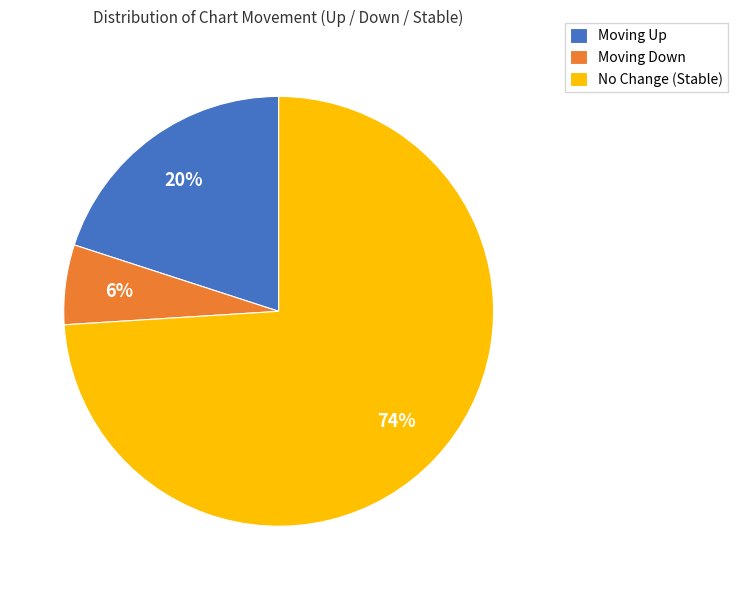

To the nearest percent, what percentage of the pie is Moving Down?

6%